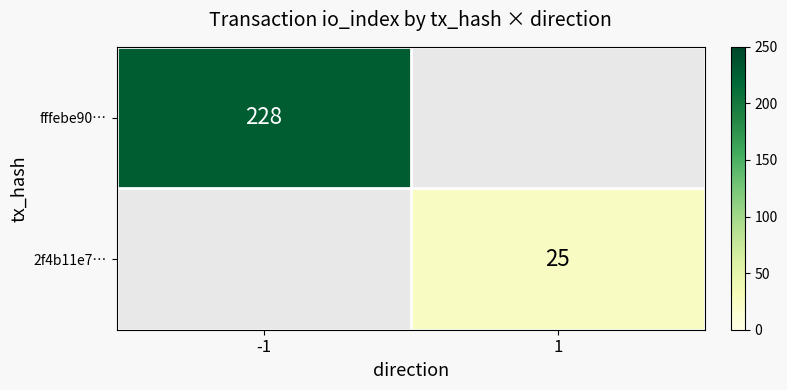

Is it true that fffebe90… equals 332 at -1?

False